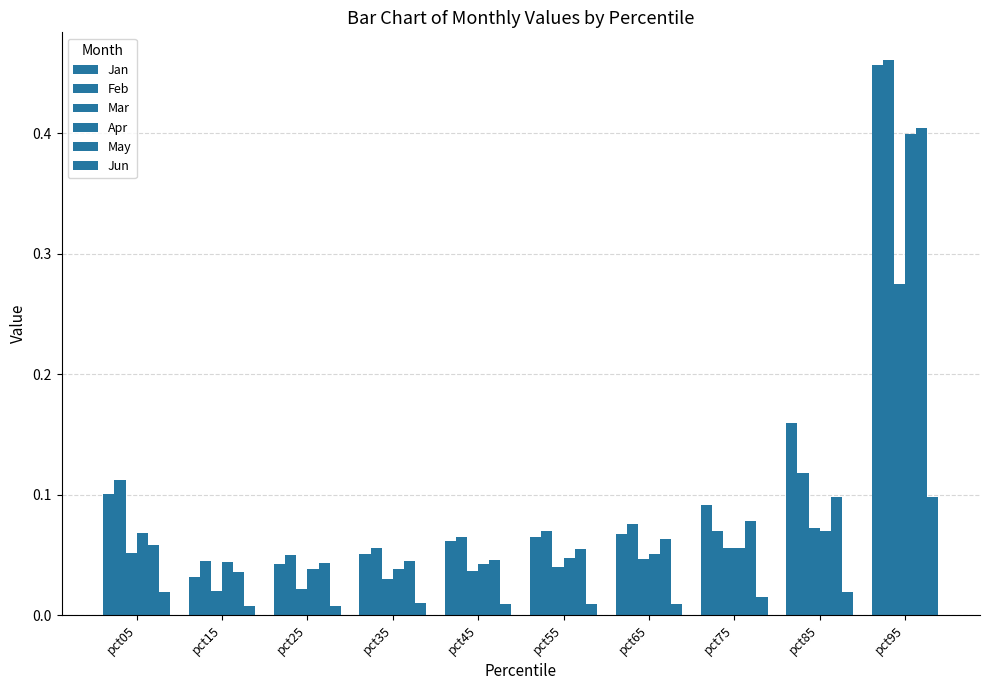

What is the value of the Feb bar at the 8th from the left?

0.1